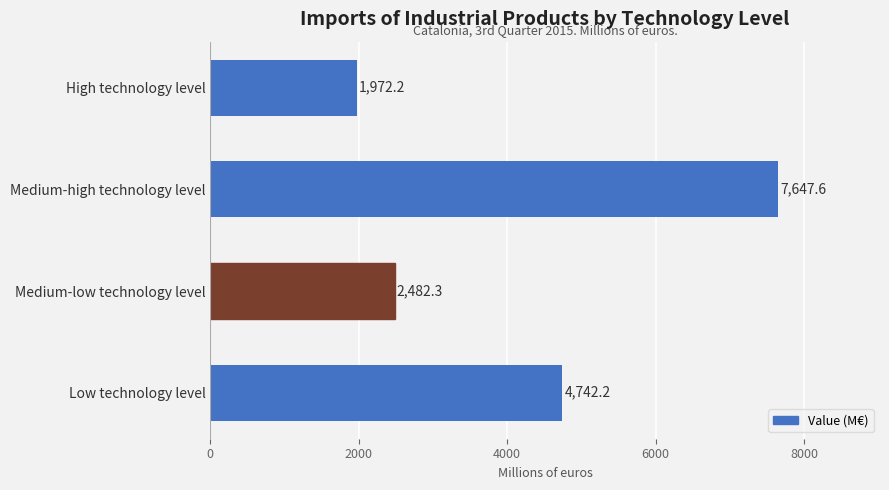

Which has a higher value, High technology level or Low technology level?

Low technology level